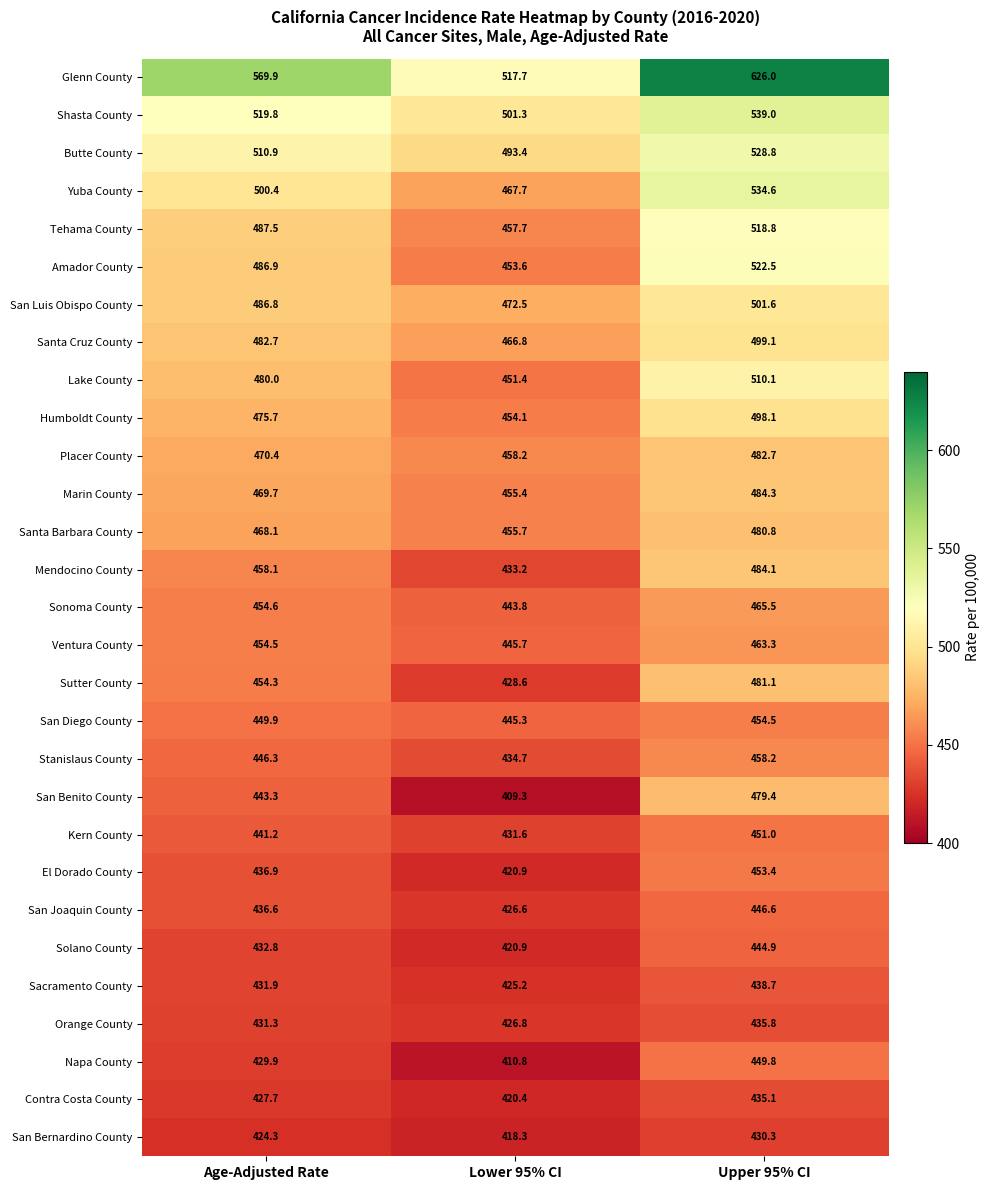

Where does the San Joaquin County series first go above 436?

Age-Adjusted Rate